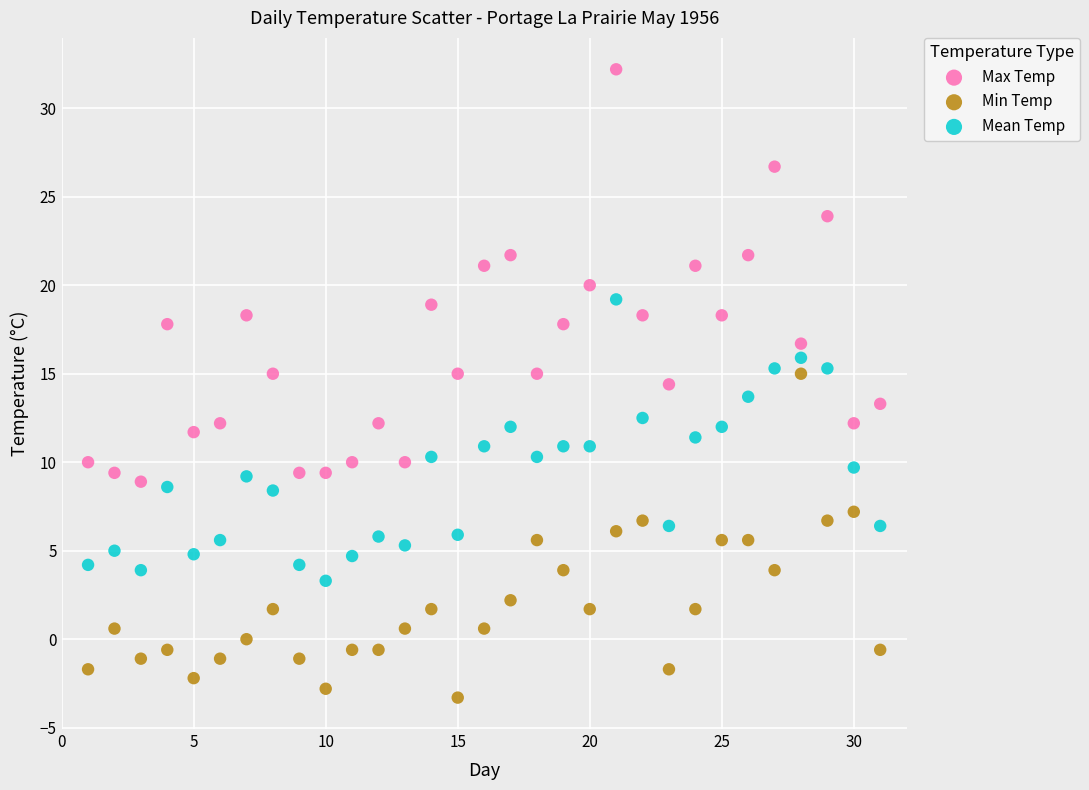

What are all the series names shown in the legend?

Max Temp, Min Temp, Mean Temp